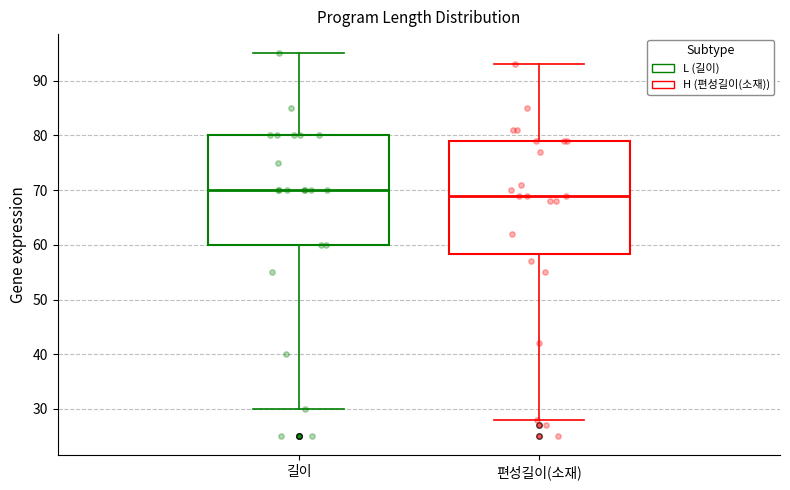

Where is the upper edge of the box for 길이 on the y-axis? The values are not printed on the chart, so give them approximately, as read against the axis.

80